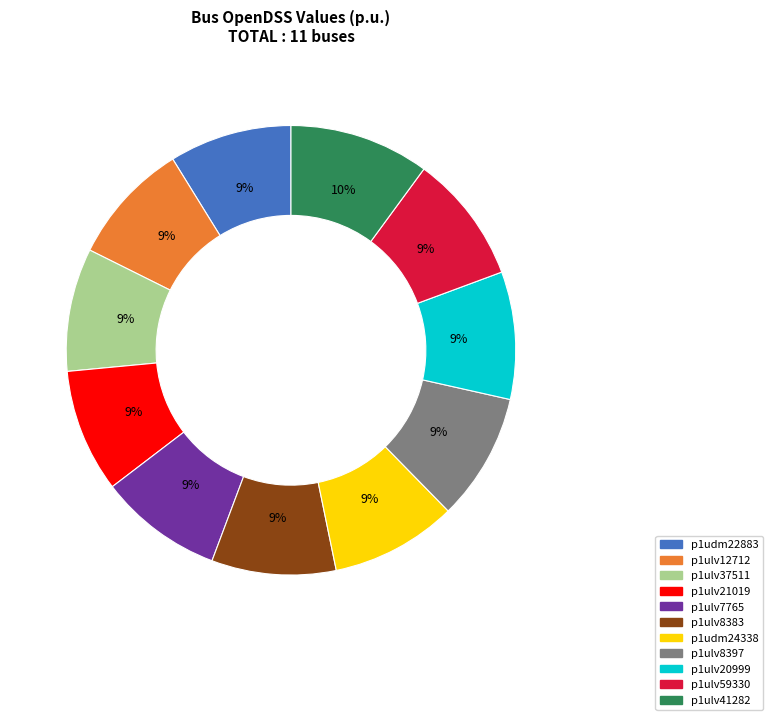

To the nearest percent, what is the average slice percentage?

9%